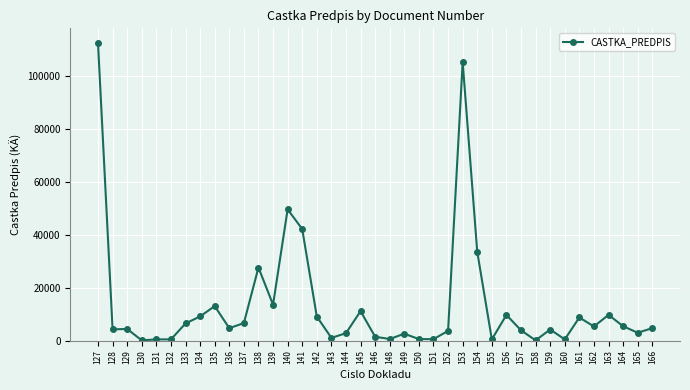

The value at 138 is 6305.4. True or false?

False